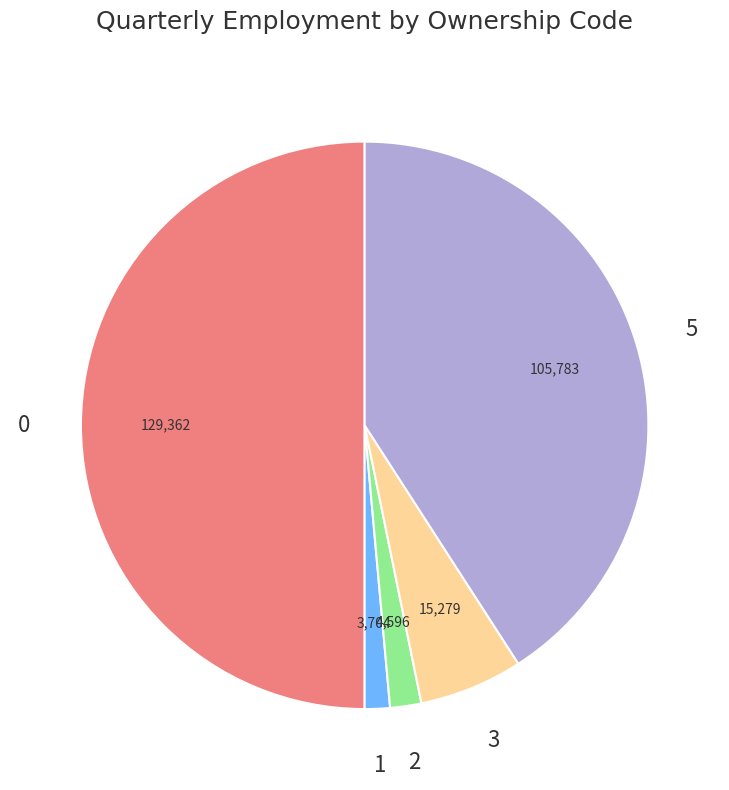

What is the ratio of the value at 0 to the value at 1?

34.9